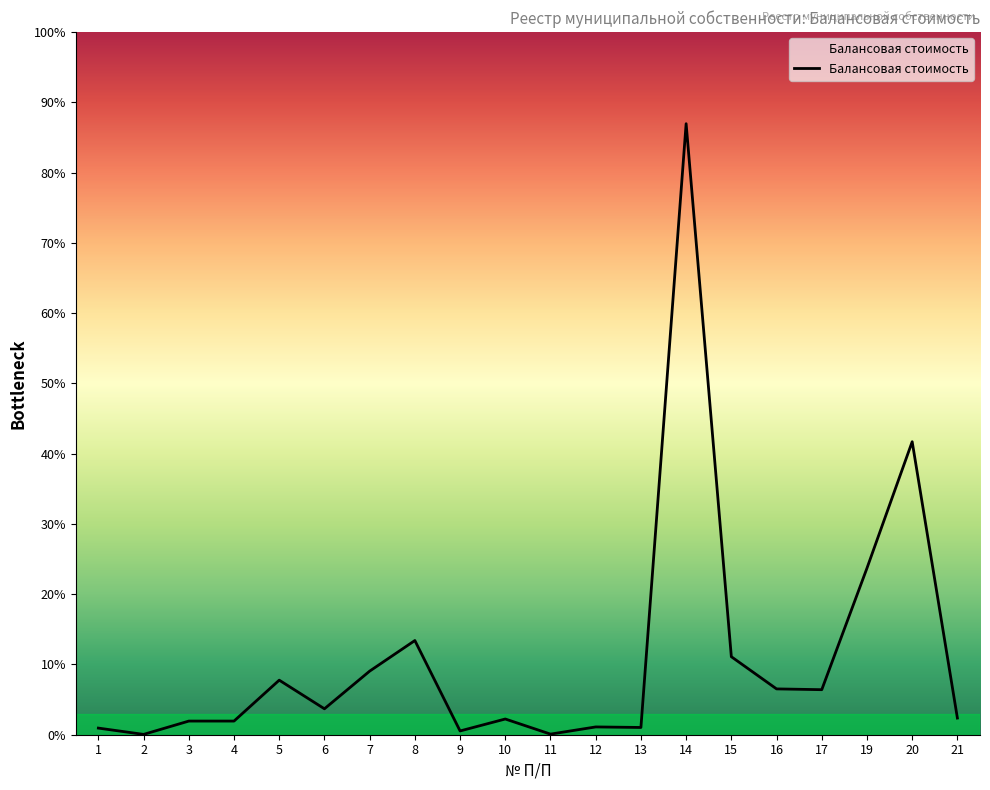

Where is the data nearest to the value 1908517?

20